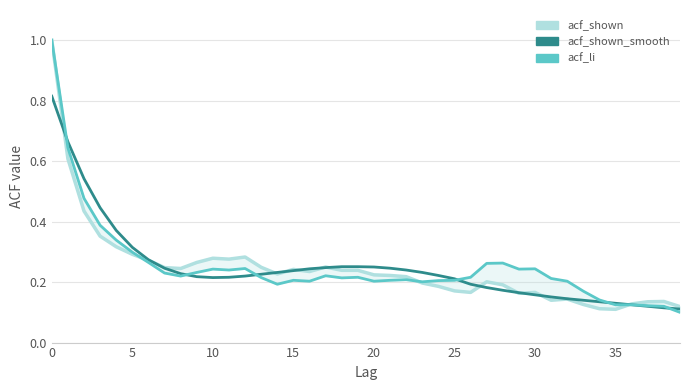

How many lines are shown in the chart?

3